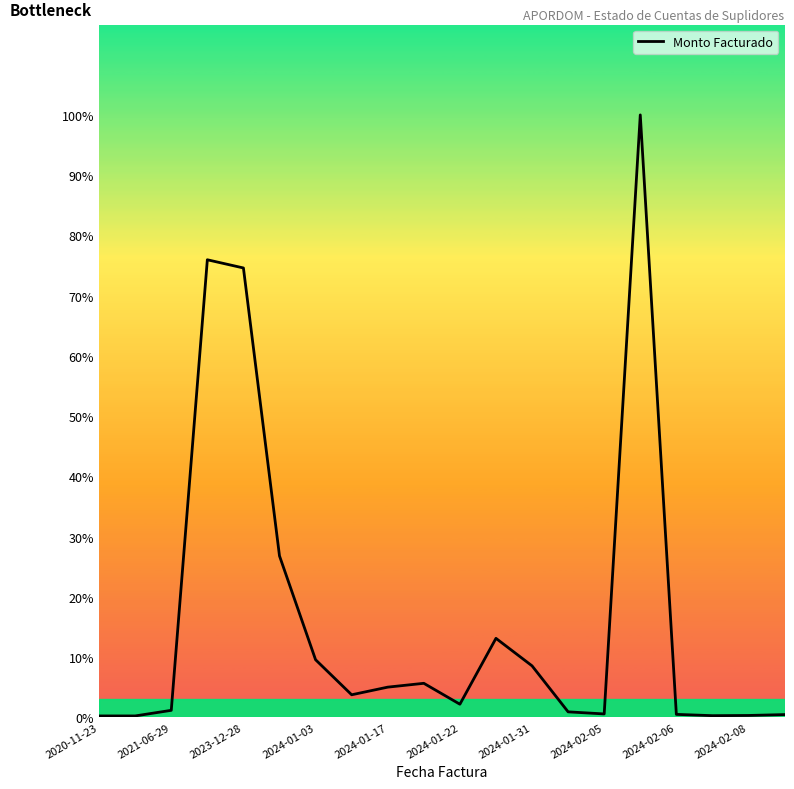

The value at 2023-12-28 is 3437340.0. True or false?

True